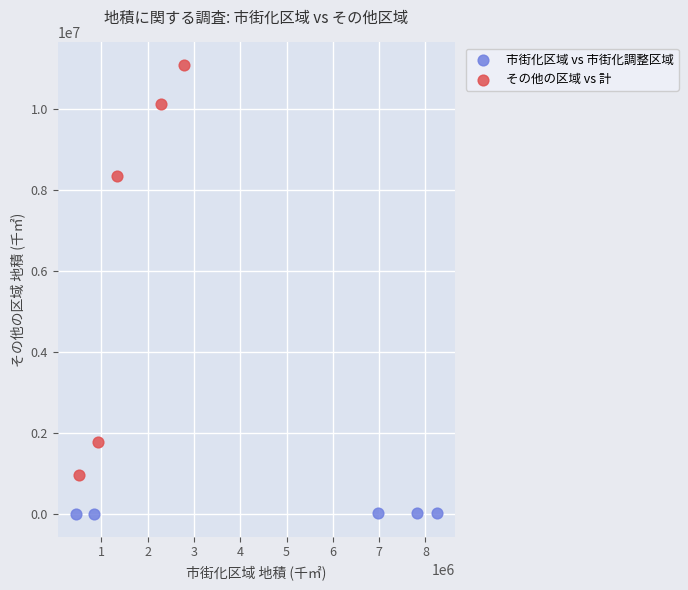

Which series has the largest Y range (max minus min)?

その他の区域 vs 計